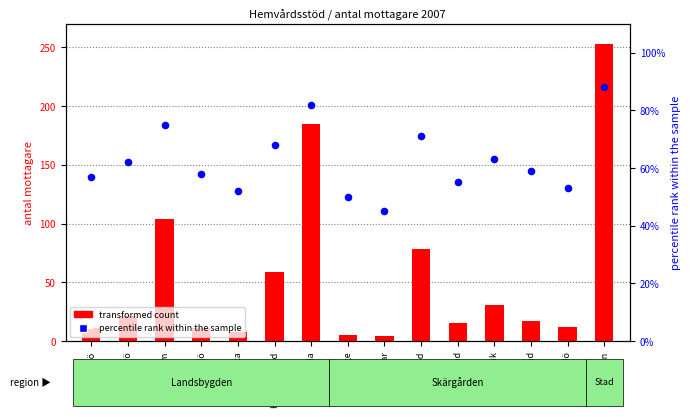

Is the value of percentile rank within the sample at Lemland greater than the value of transformed count at Hammarland?

Yes